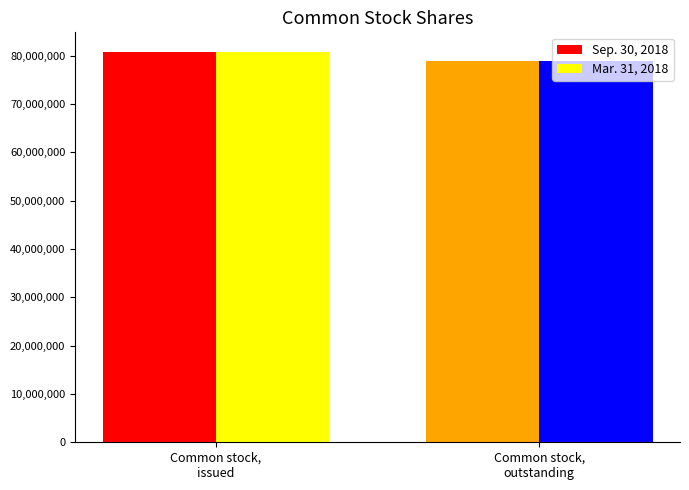

What is the sum of all Mar. 31, 2018 values?

159766495